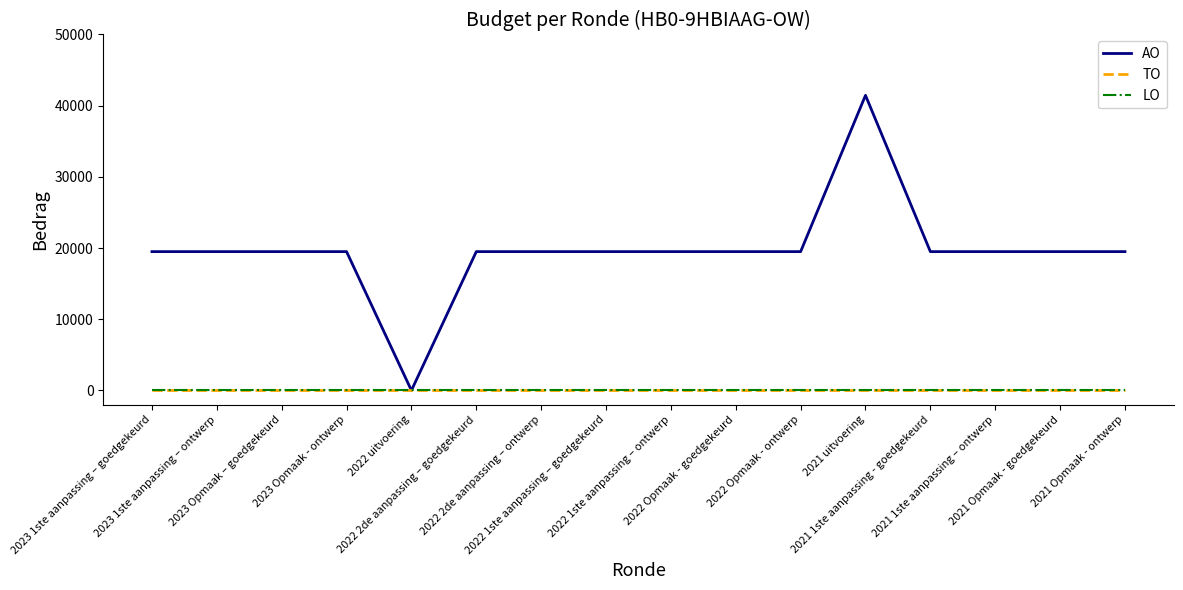

The AO series shows 19500 at 2022 1ste aanpassing – goedgekeurd. True or false?

True